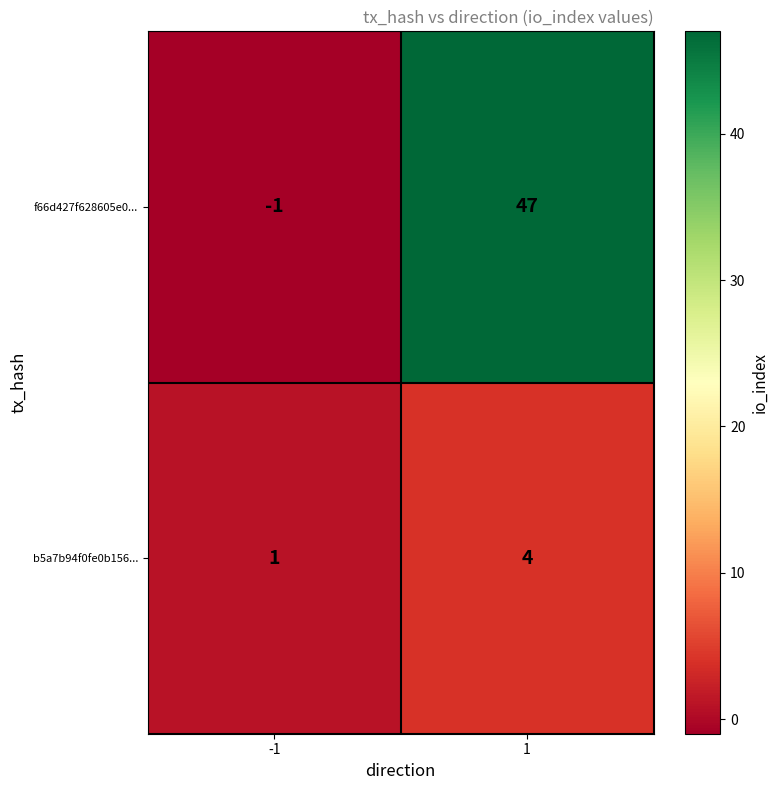

What is the greatest value displayed?

47